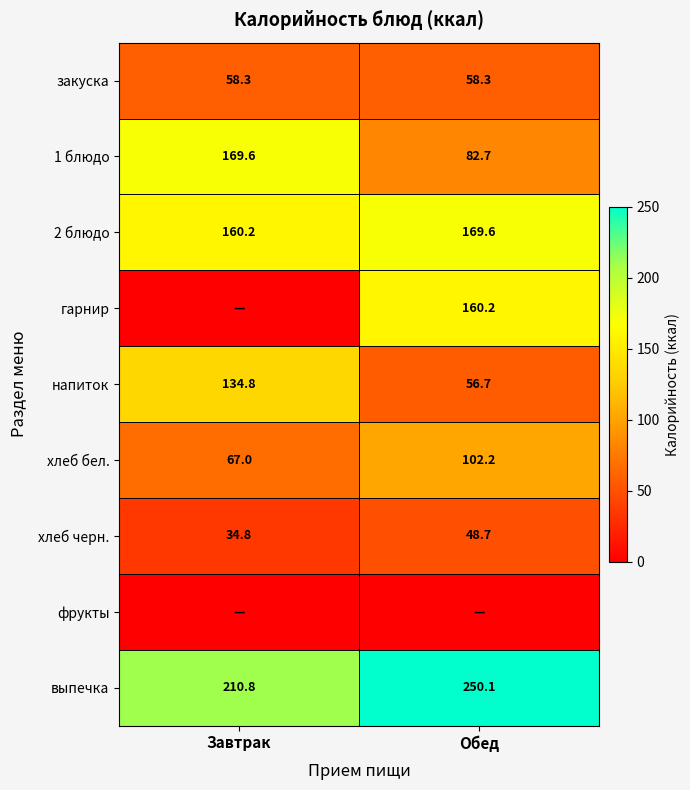

Which category has the lowest value across all series?

Завтрак